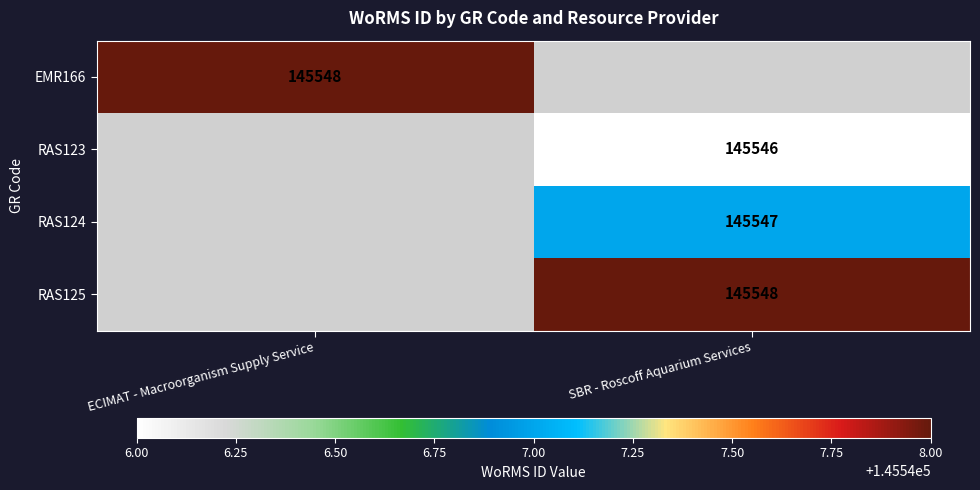

True or false: RAS125 has a value of 145548 at SBR - Roscoff Aquarium Services.

True